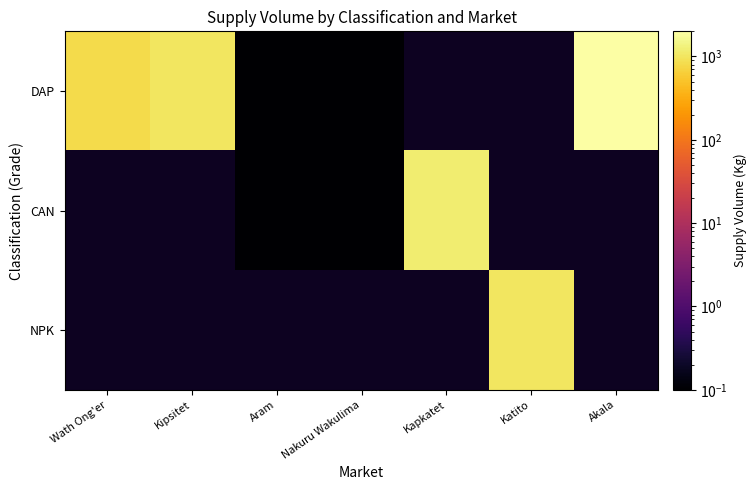

Count the number of categories in the chart.

7